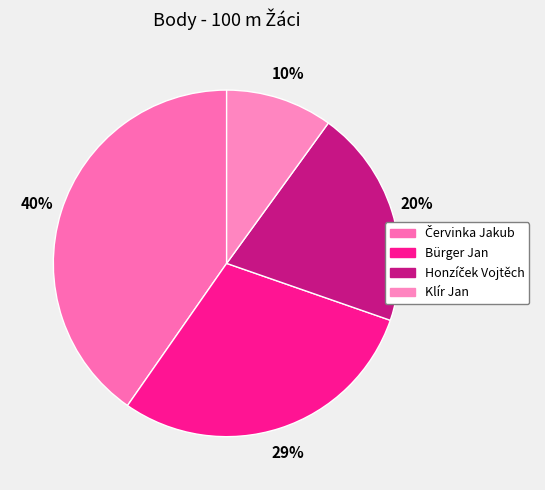

How many segments does this pie chart have?

4